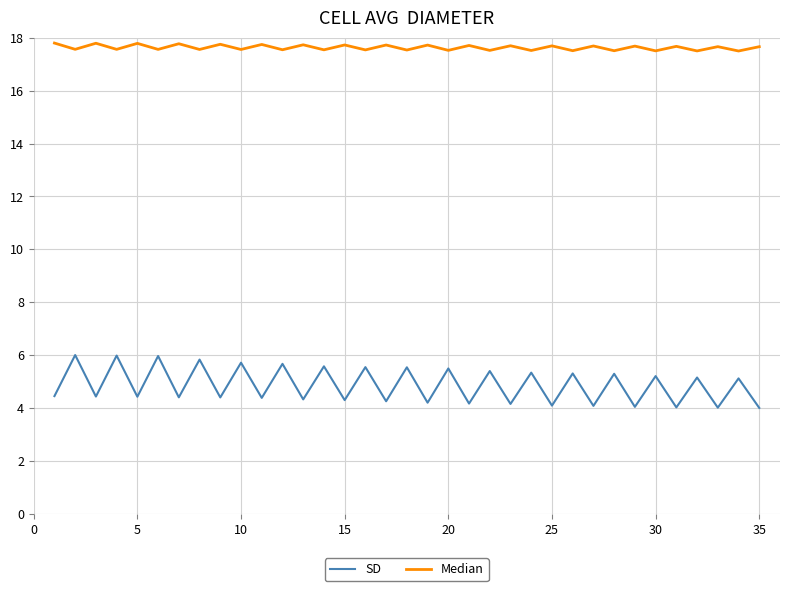

What is the difference between the maximum and minimum values in the SD series?

2.0